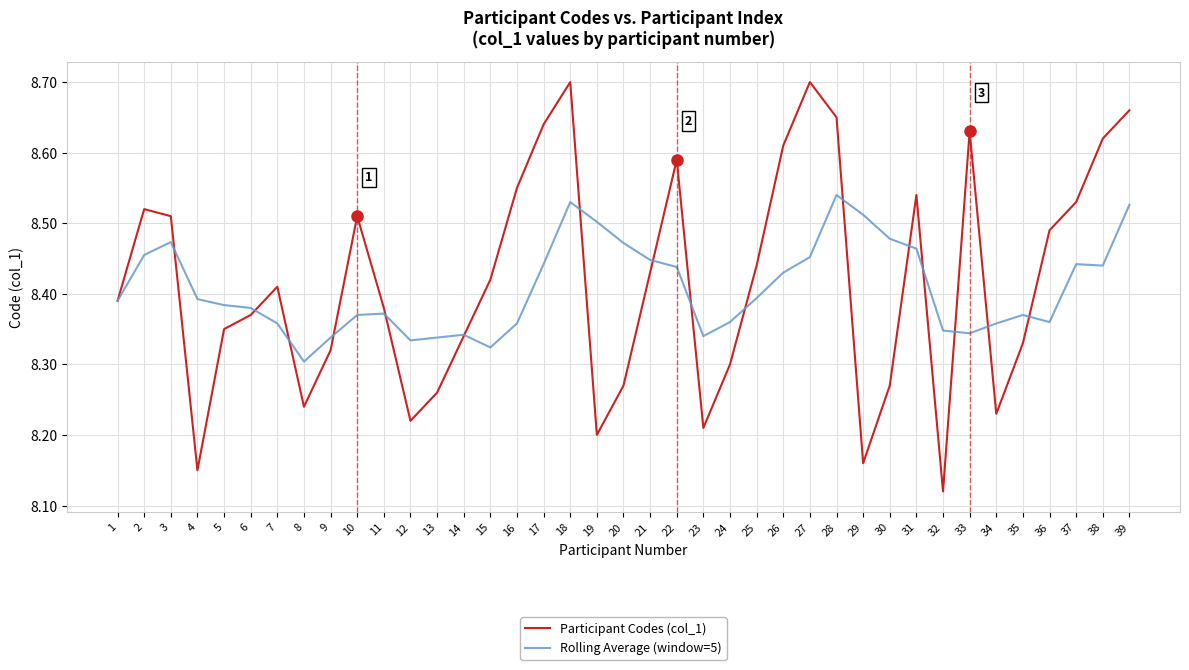

Where is Participant Codes (col_1) nearest to the value 8?

32